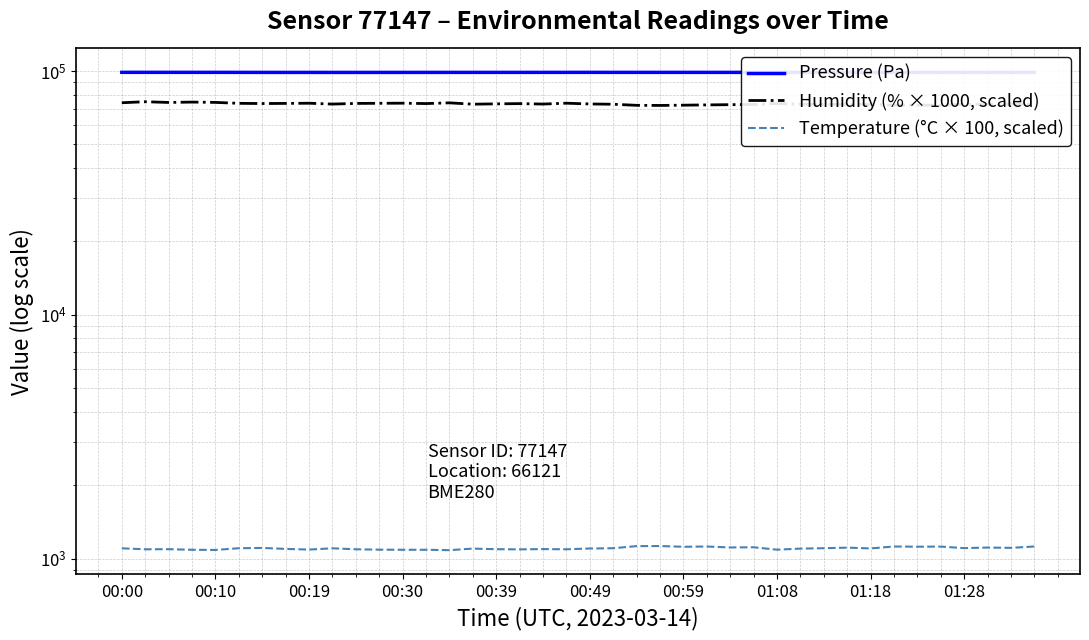

What is the minimum value for Temperature (°C × 100, scaled)?

1082.0